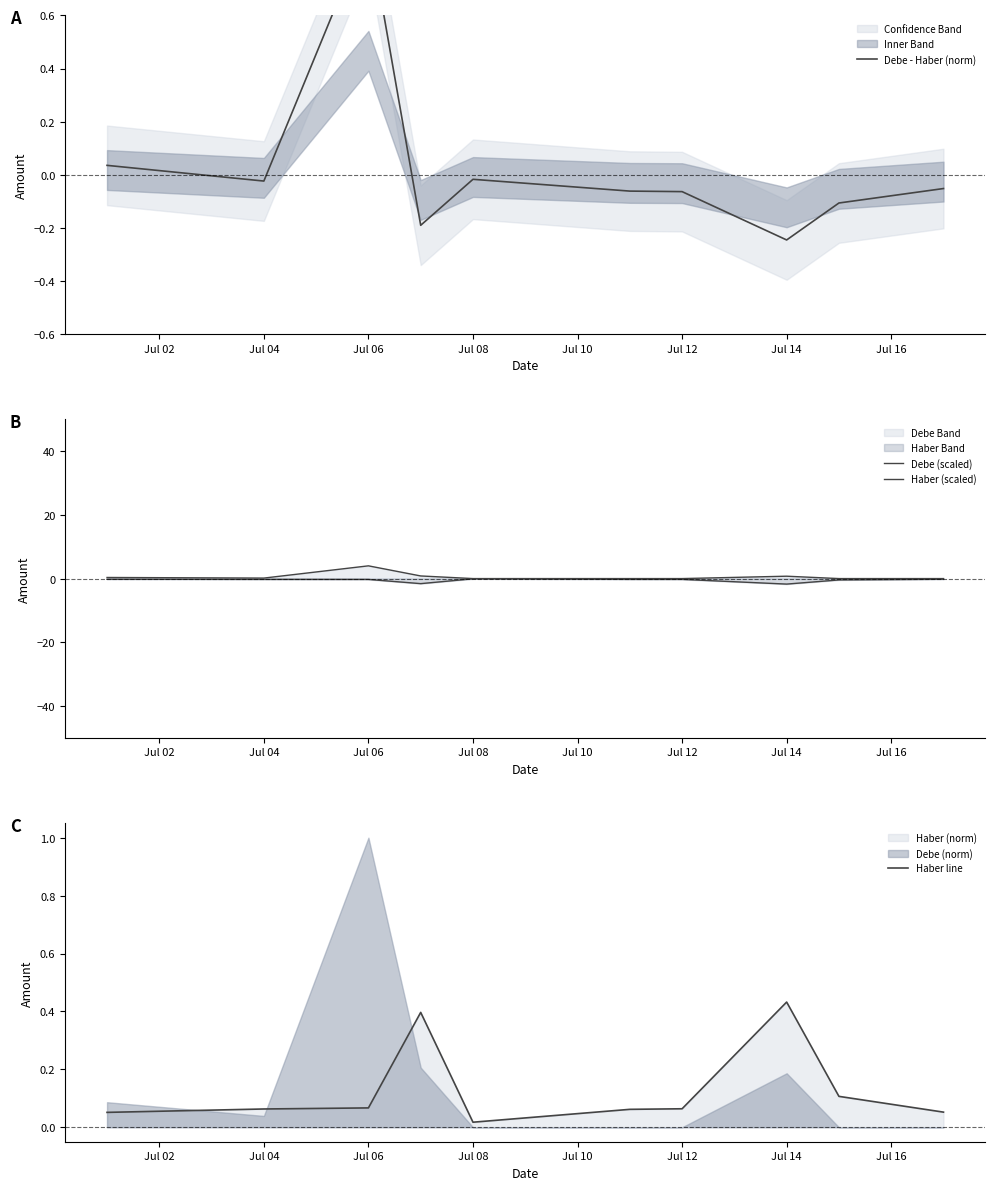

Which series has the widest spread of values?

Debe (scaled)